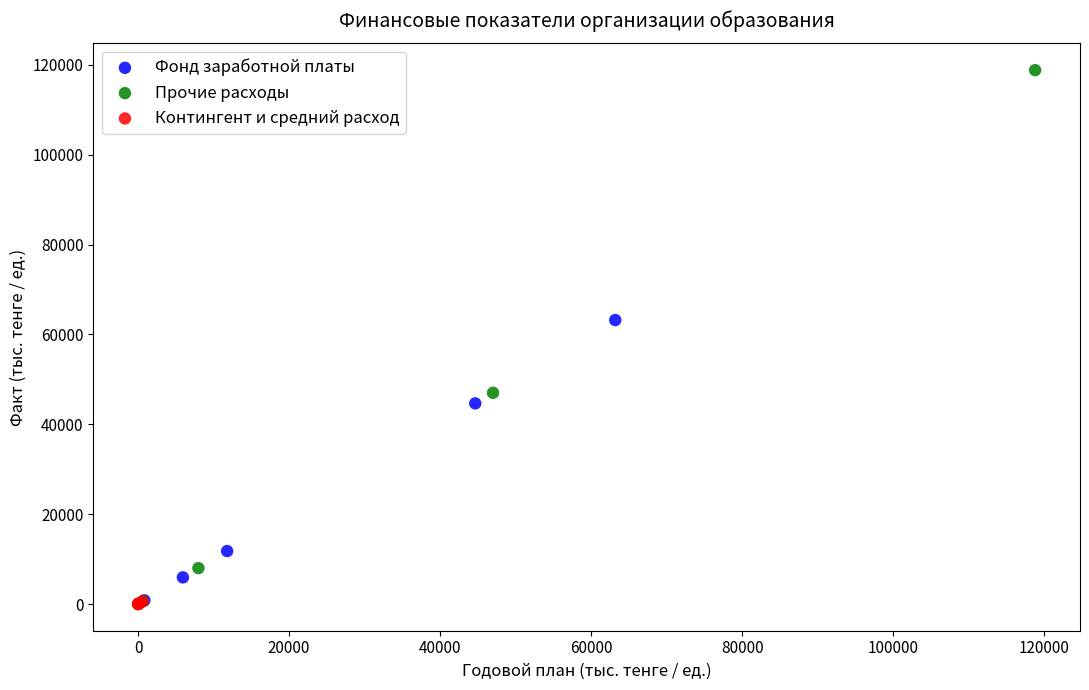

Which series reaches the maximum Y coordinate?

Прочие расходы